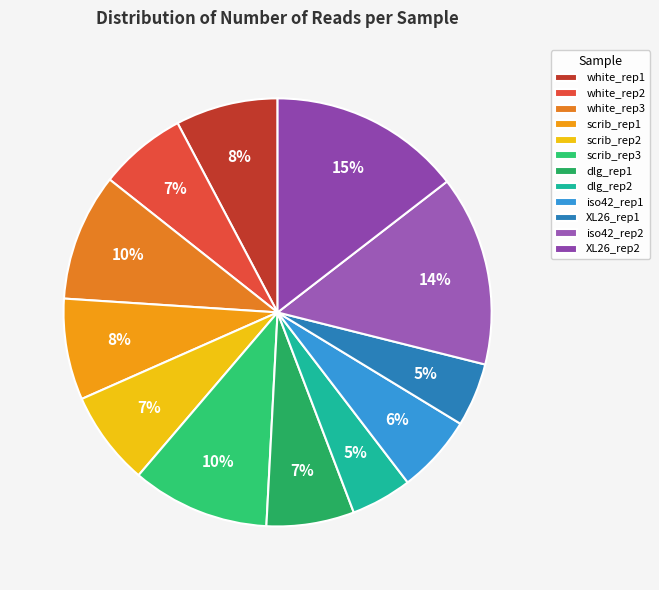

True or false: white_rep2 accounts for 19% of the total.

False